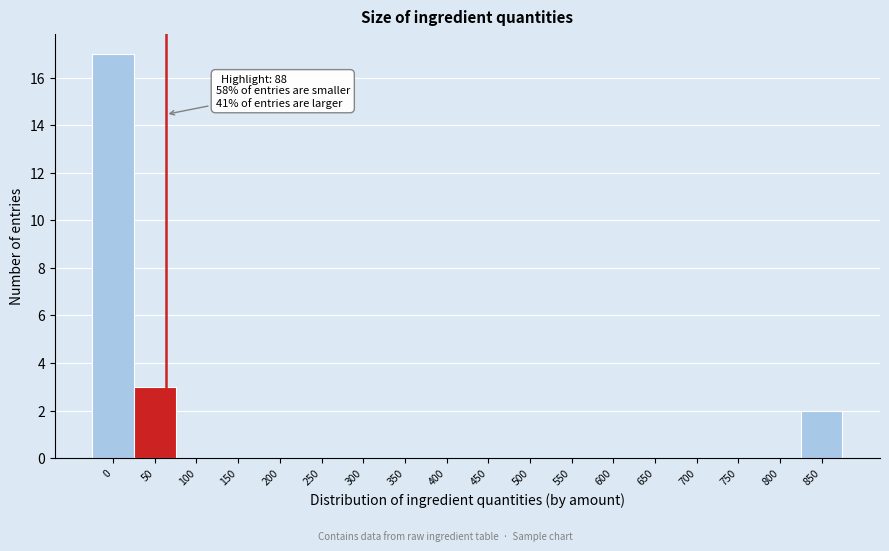

Reading left to right, extract all data points from this chart.

0=17	50=3	100=0	150=0	200=0	250=0	300=0	350=0	400=0	450=0	500=0	550=0	600=0	650=0	700=0	750=0	800=0	850=2